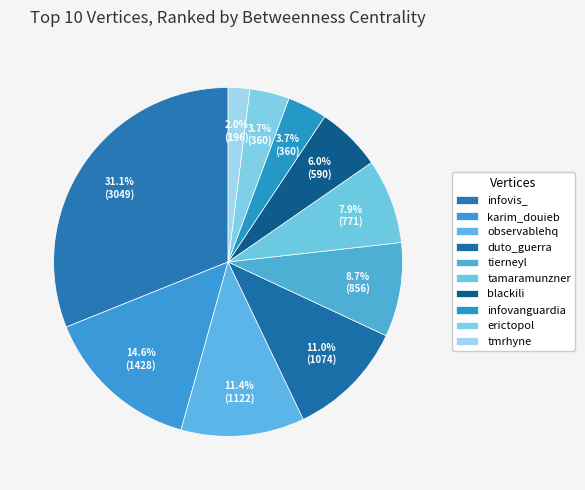

Which slice is the largest?

infovis_